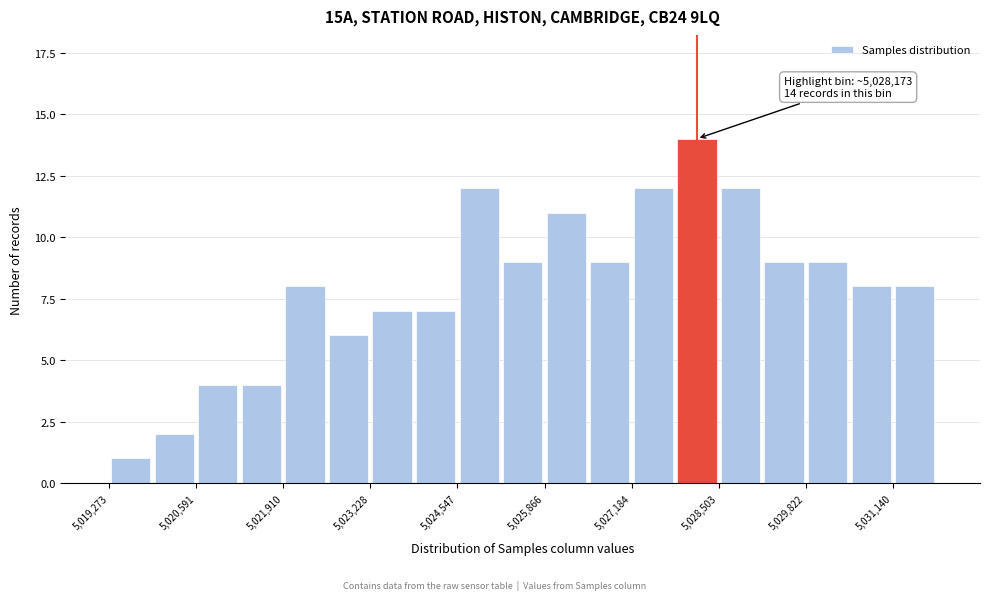

Around what value on the x-axis is the tallest bar? Give the approximate position of its centre, as read against the axis.

5028200